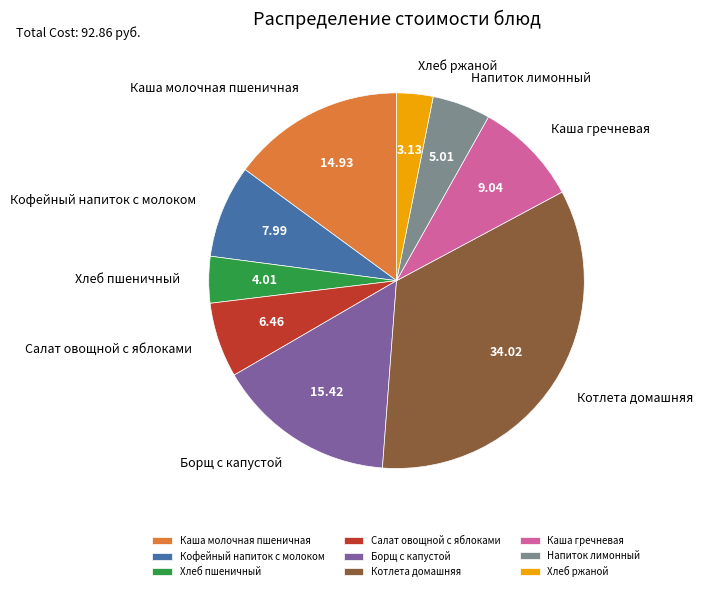

What is the ratio of the value at Каша молочная пшеничная to the value at Котлета домашняя?

0.4